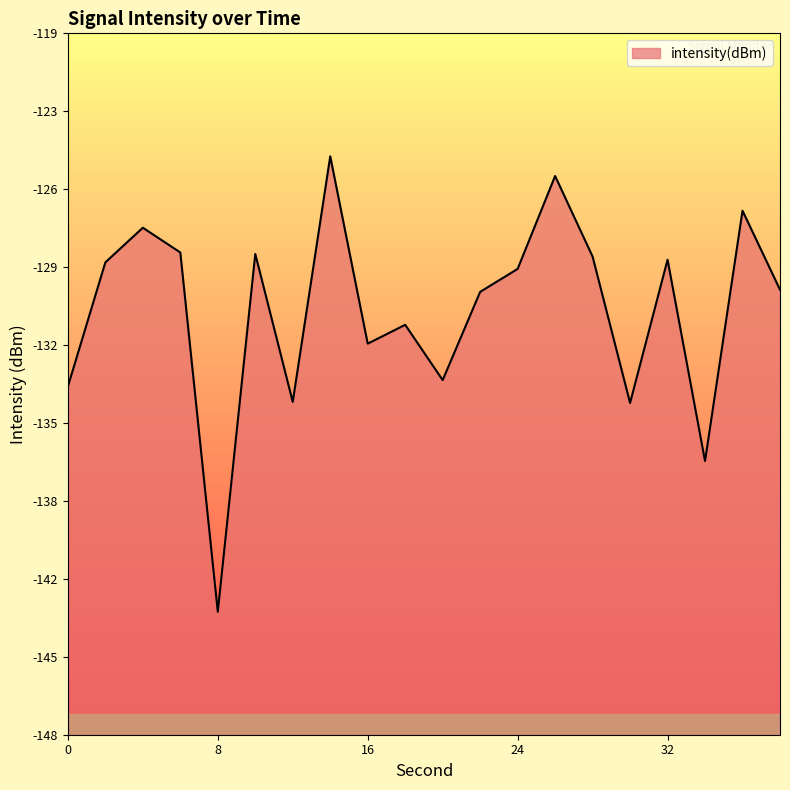

How many interior local peaks (higher than both neighbors) does the data have?

7